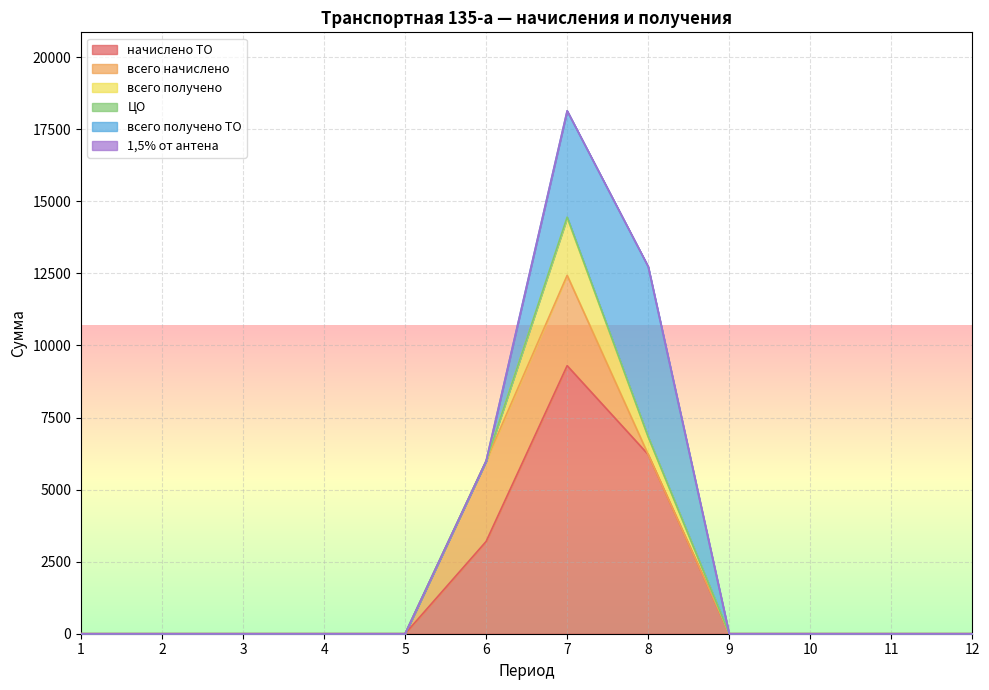

How many distinct data groups are displayed?

6